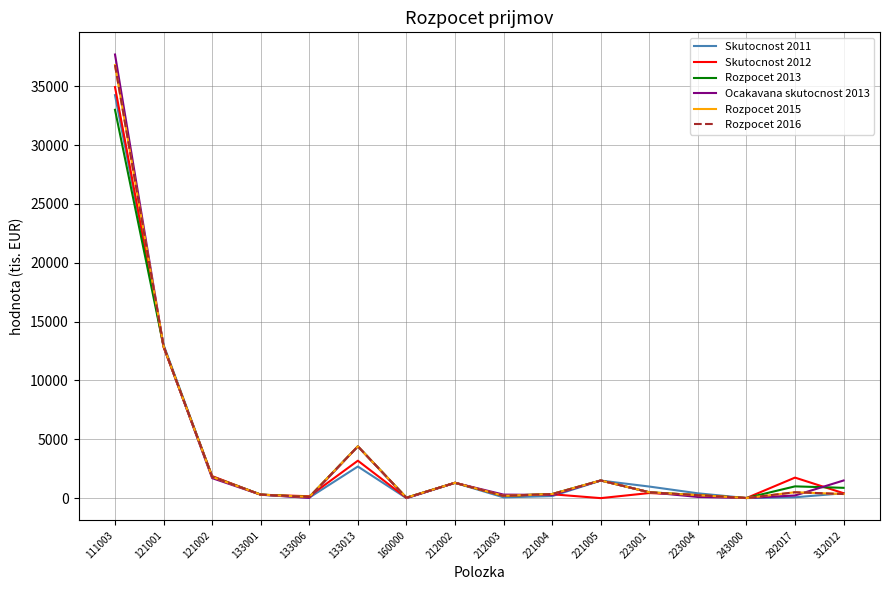

What is the difference between the Skutocnost 2011 values at 312012 and 221005?

1078.2